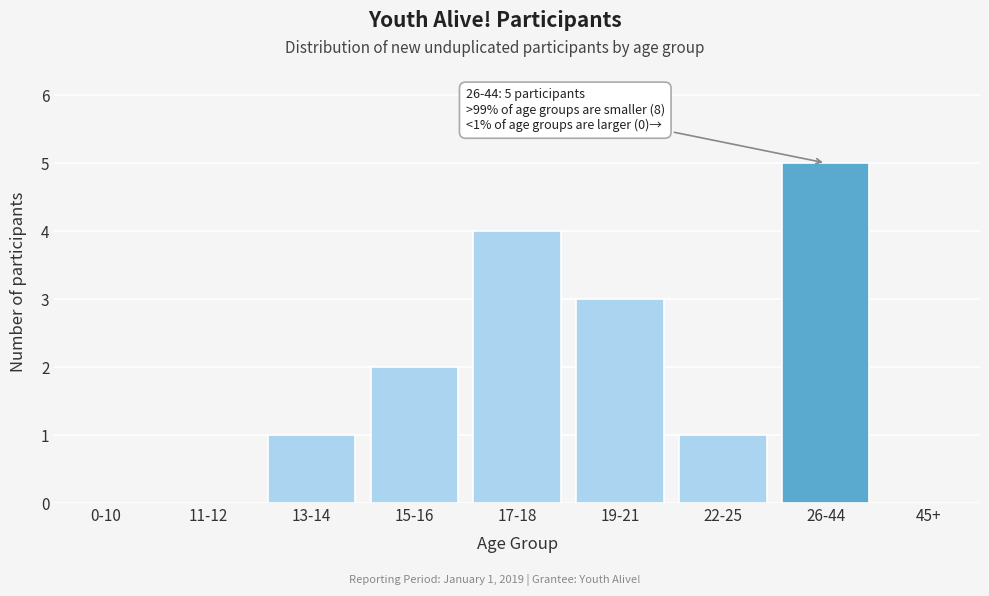

Reading right to left, transcribe all the data shown in this chart.

45+=0	26-44=5	22-25=1	19-21=3	17-18=4	15-16=2	13-14=1	11-12=0	0-10=0